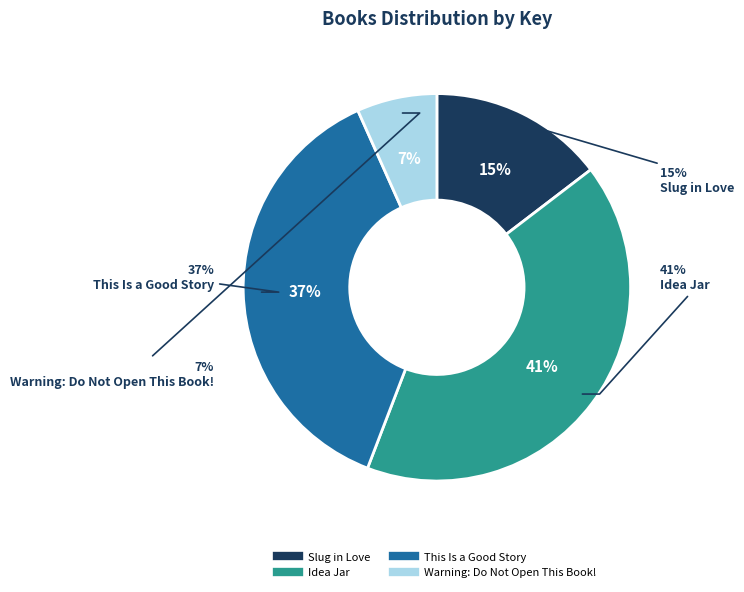

To the nearest percent, what is the average slice percentage?

25%